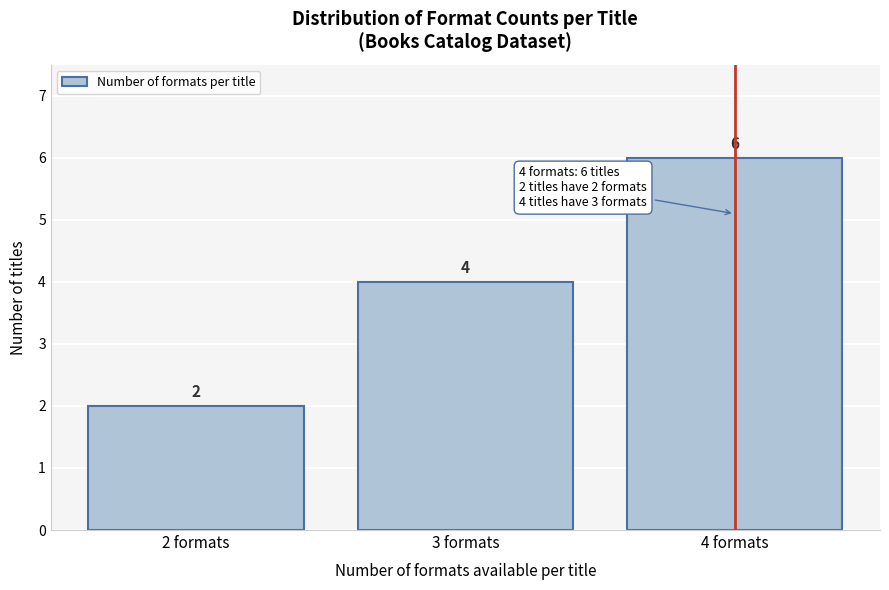

Reading left to right, transcribe all the data shown in this chart.

2	4	6